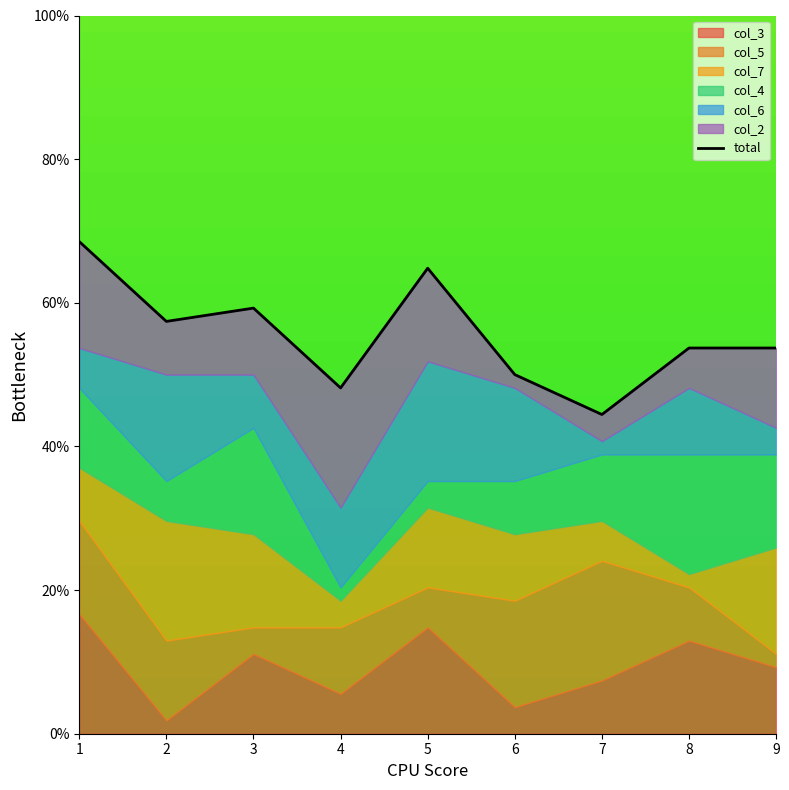

What is the value of the 9th point from the left?

53.7